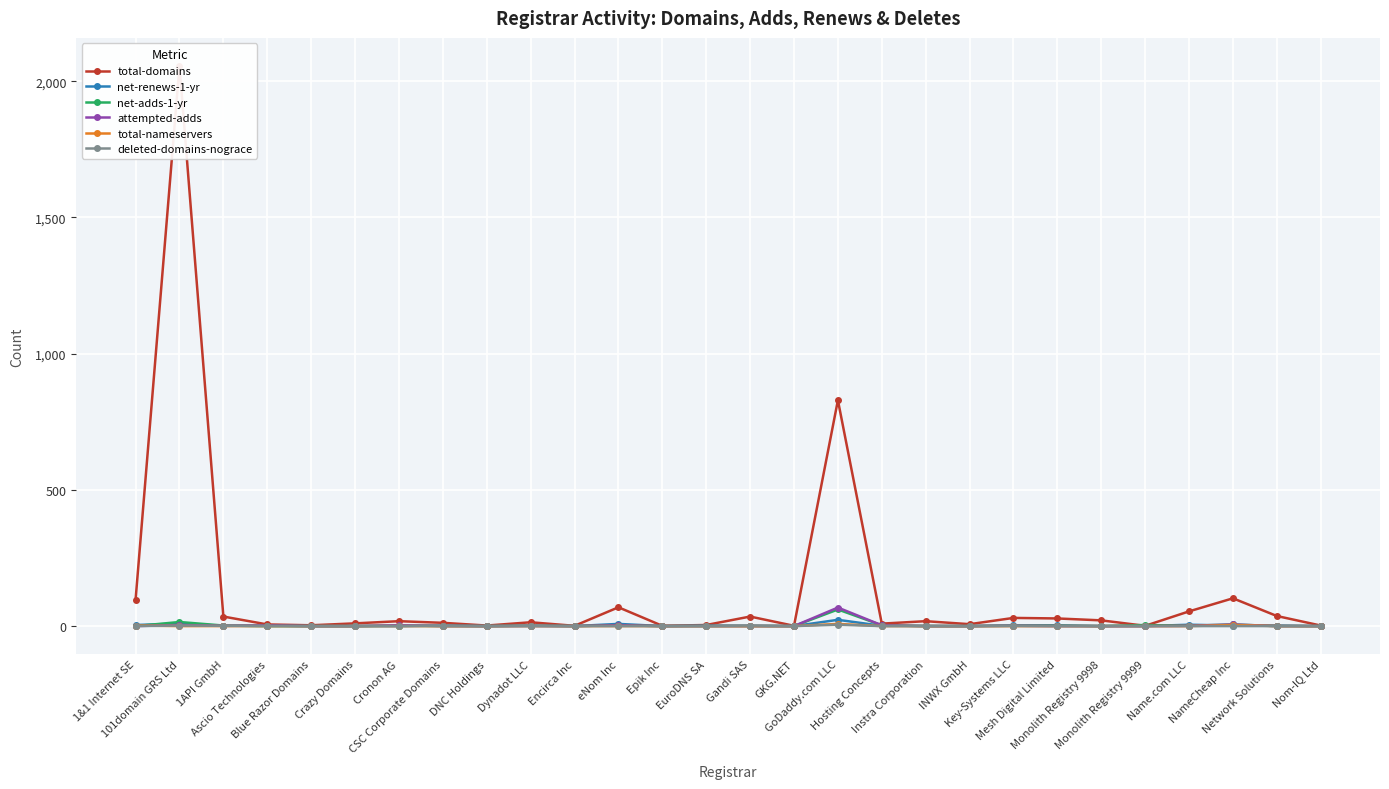

What are all the series names shown in the legend?

total-domains, net-renews-1-yr, net-adds-1-yr, attempted-adds, total-nameservers, deleted-domains-nograce